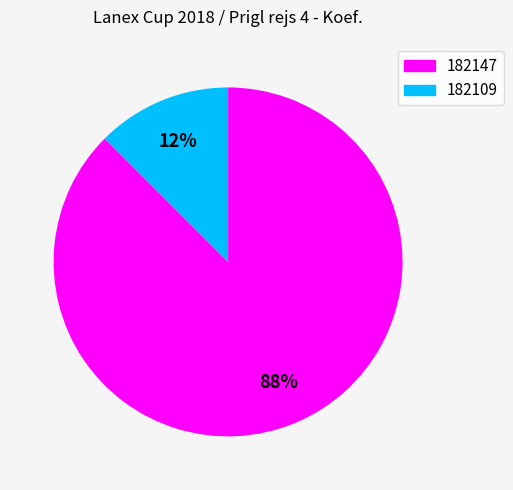

Count the number of slices in the pie.

2